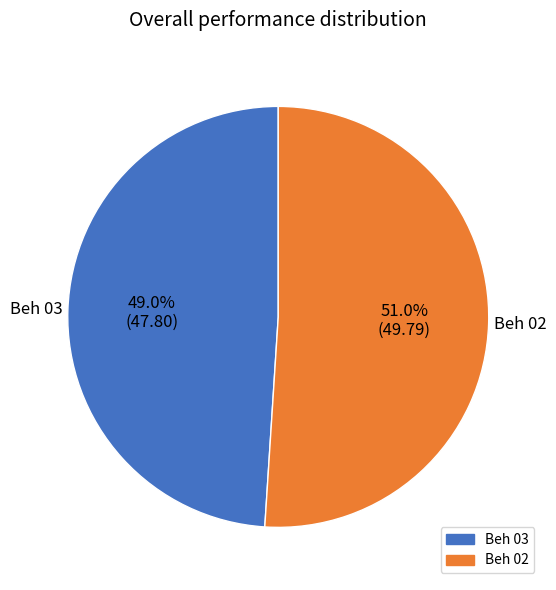

To the nearest percent, what is the difference between the Beh 02 and Beh 03 slice percentages?

2%